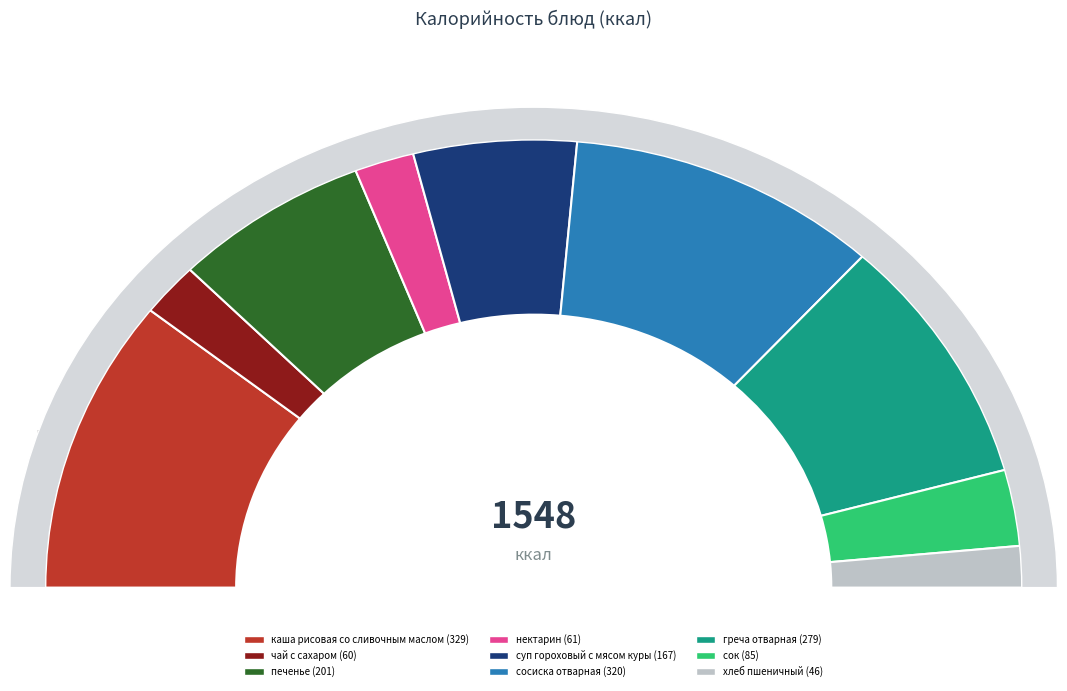

How many segments does this pie chart have?

9